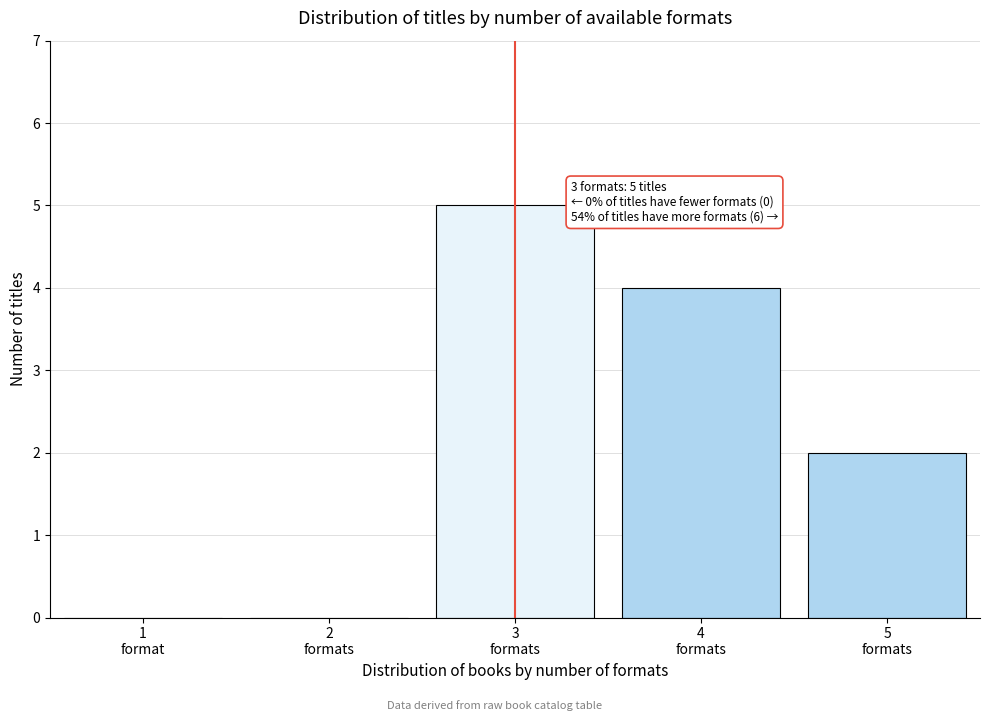

What is the sum of all values?

11